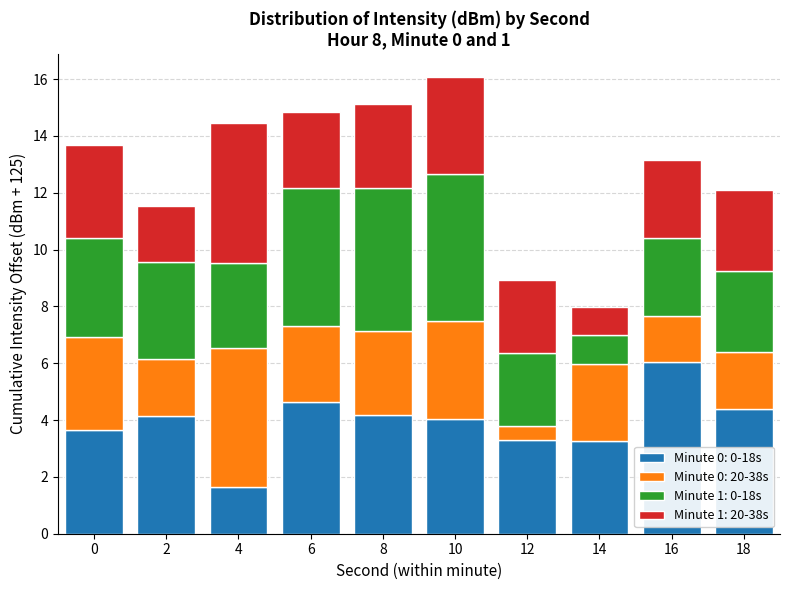

What is the sum of all Minute 0: 0-18s values?

39.3